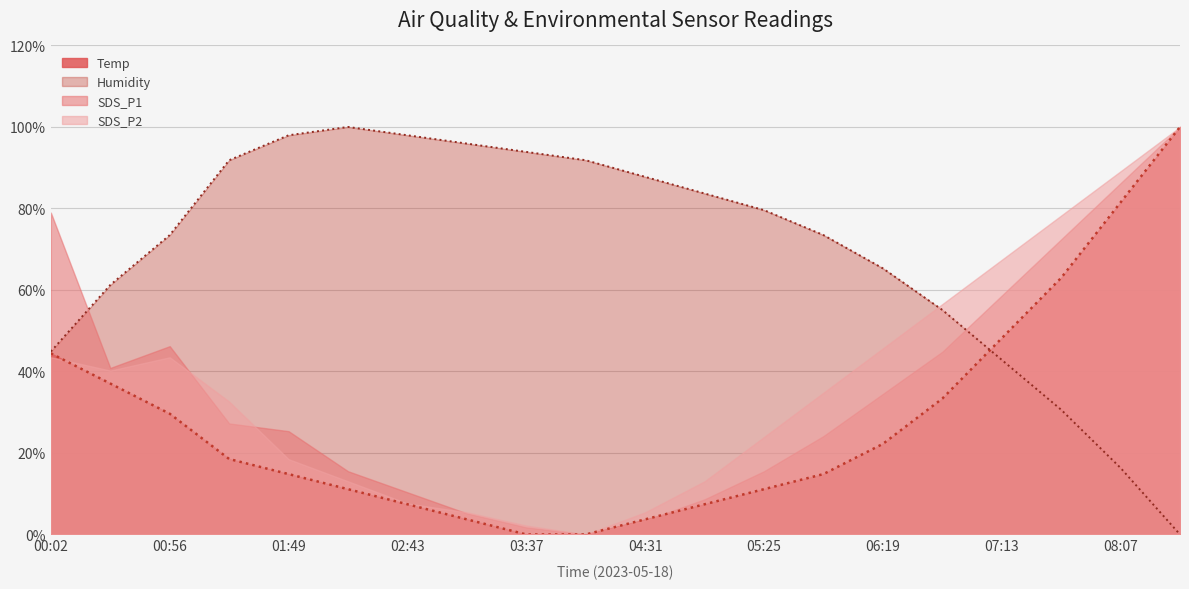

Rank the series at 07:13 from lowest to highest value.

Humidity, Temp, SDS_P1, SDS_P2